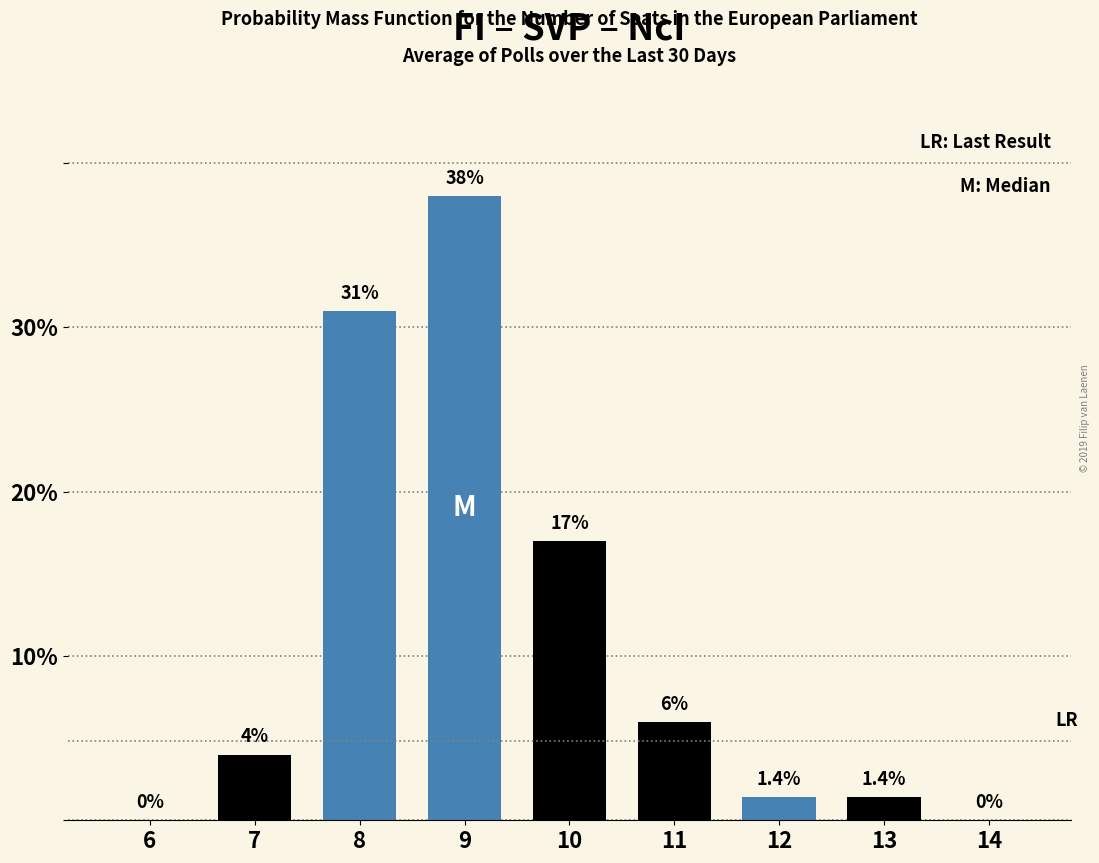

Reading right to left, what are all the values shown in this chart?

0.0	1.4	1.4	6.0	17.0	38.0	31.0	4.0	0.0